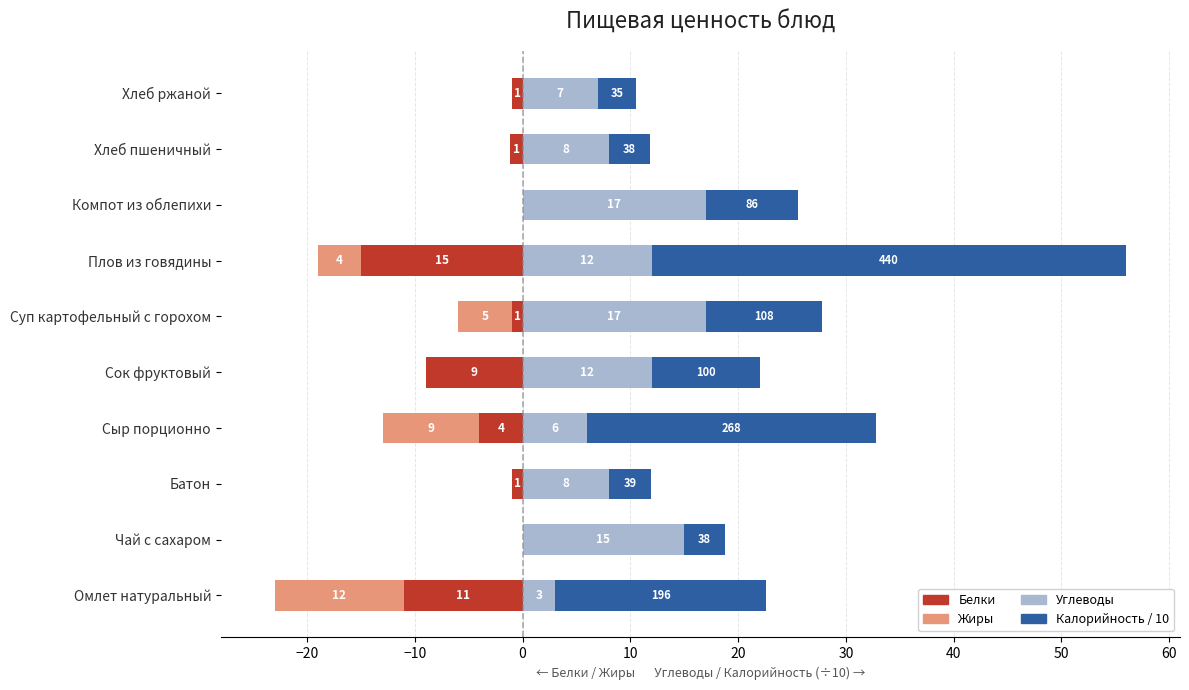

Which series changed the most between Чай с сахаром and Хлеб пшеничный?

Углеводы